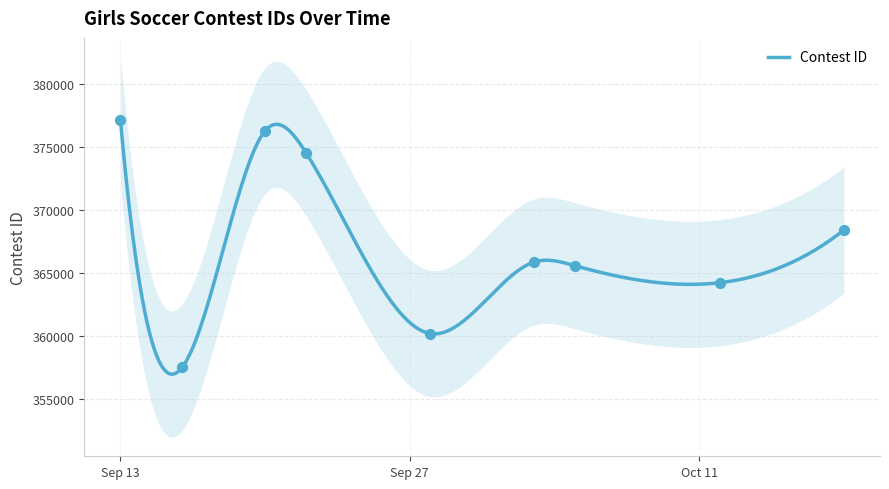

Approximately how many times larger is the value at 10/3/22 compared to 9/20/22?

1.0